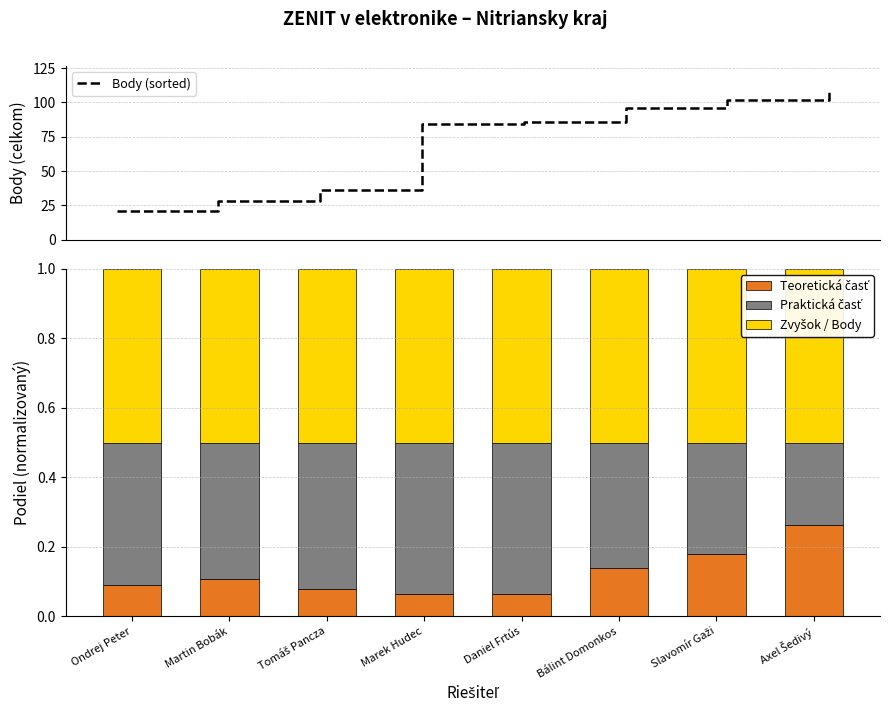

The value of Body (sorted) at Martin Bobák is 49.0. True or false?

False